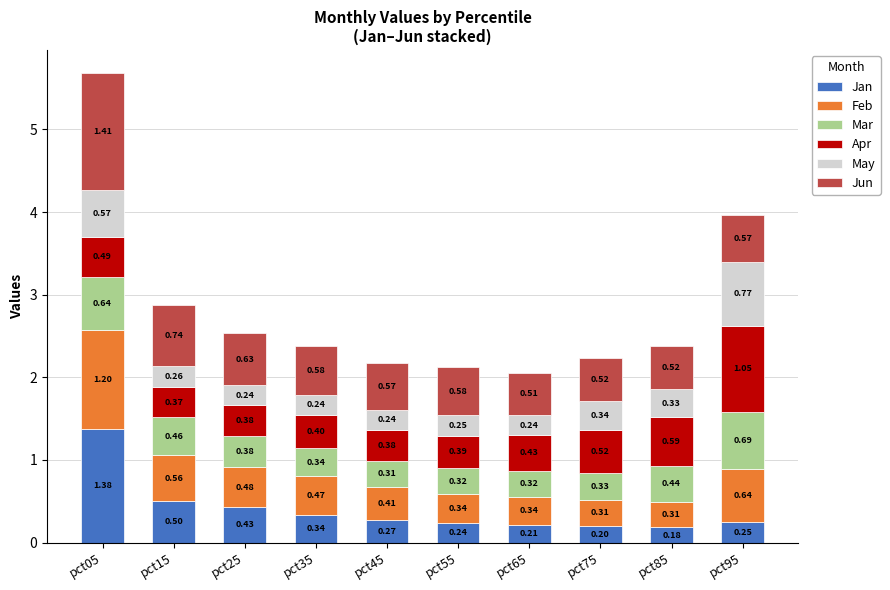

At which label does Jan reach its peak?

pct05